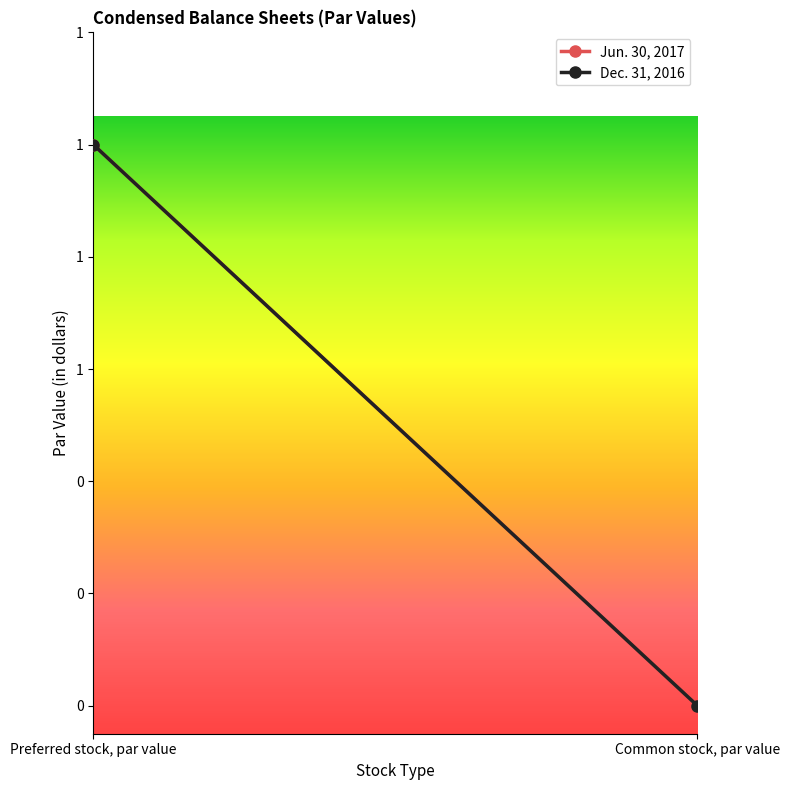

Which has a higher value, Preferred stock, par value or Common stock, par value?

Preferred stock, par value